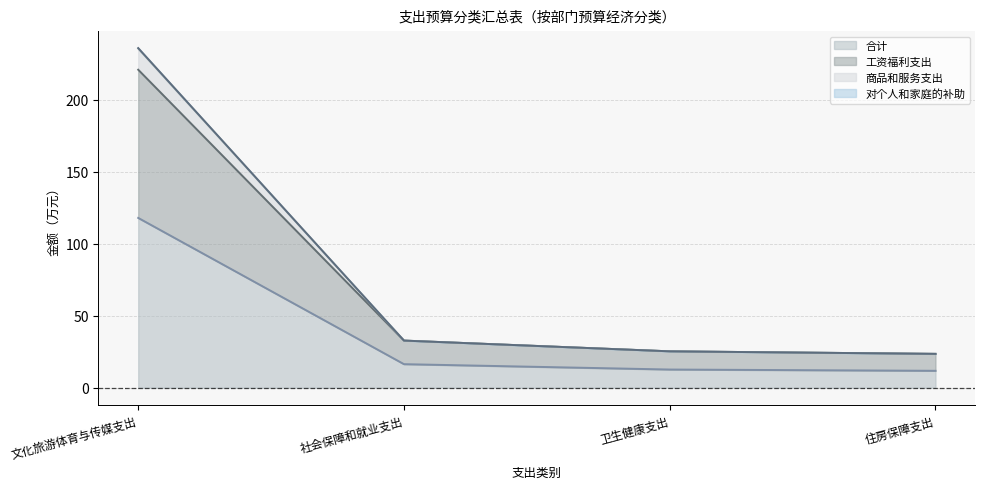

Which series has the widest spread of values?

对个人和家庭的补助（线）